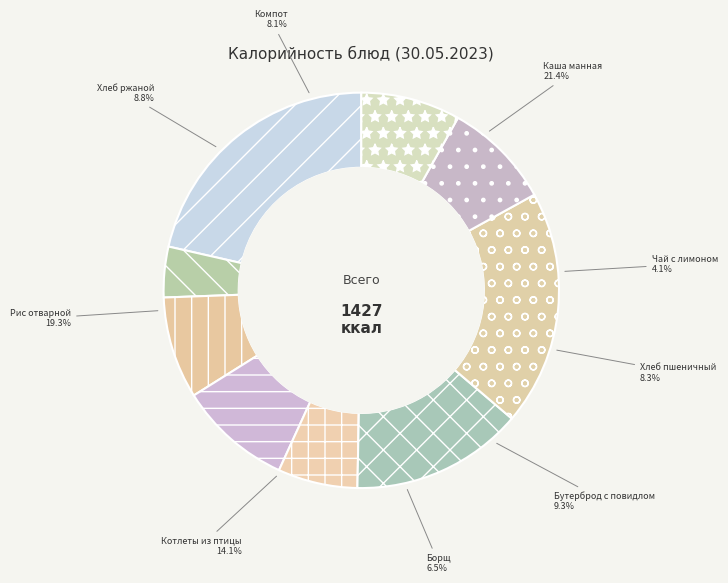

Is it true that Рис отварной is 12% of the pie?

False